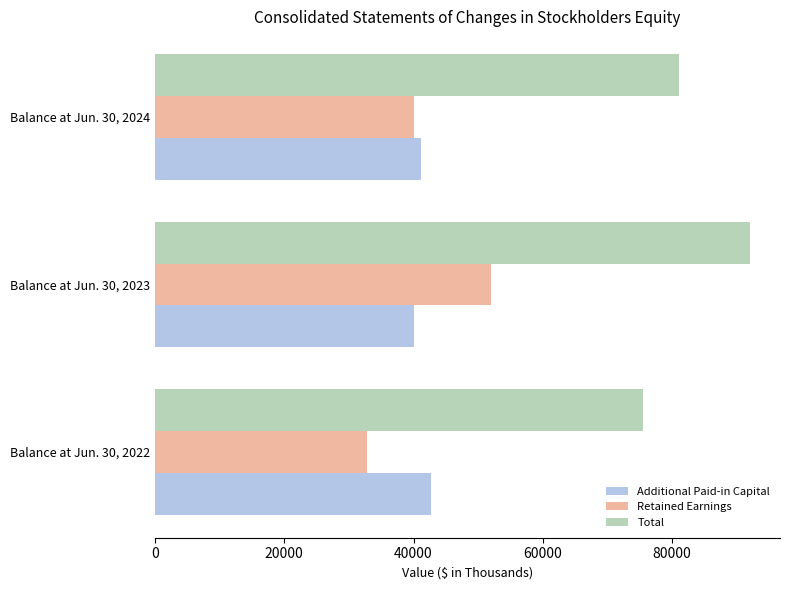

Rank the categories by Total value from highest to lowest.

Balance at Jun. 30, 2023, Balance at Jun. 30, 2024, Balance at Jun. 30, 2022